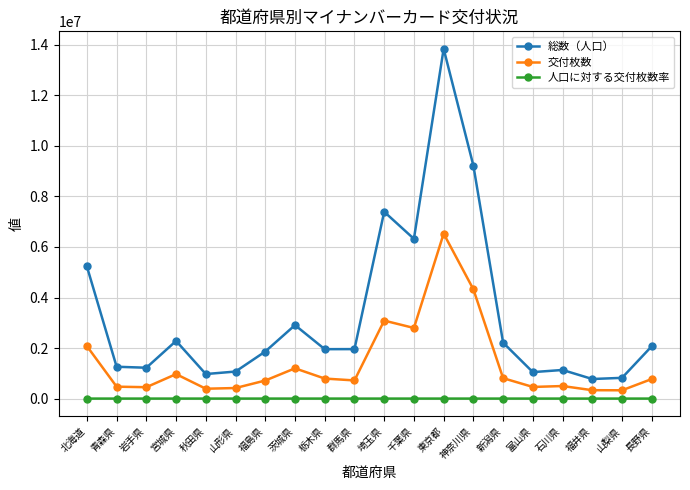

What is the spread (max minus min) of values at 福島県?

1862738.6